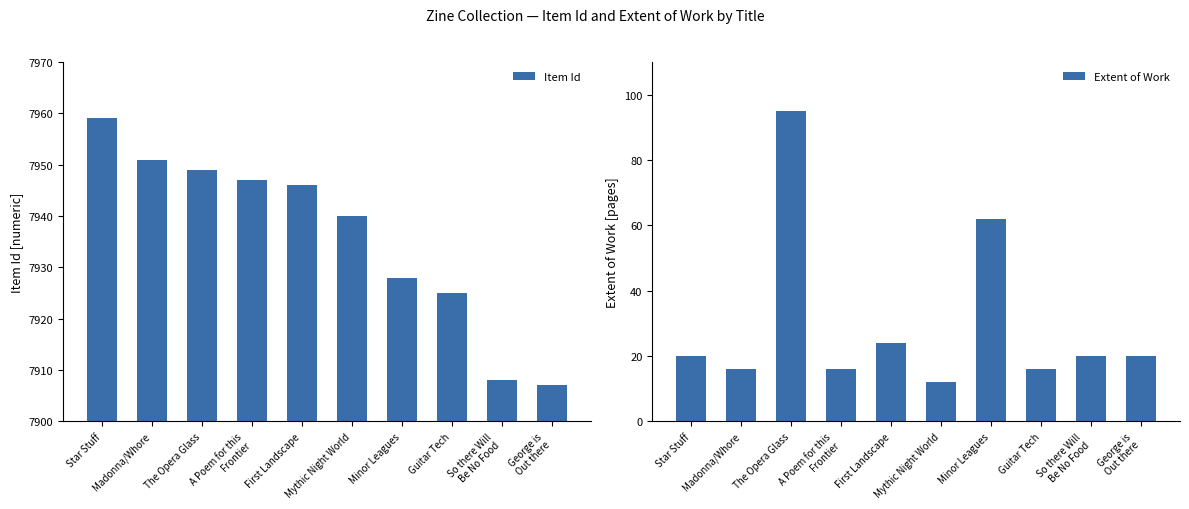

What is the total value across all series at A Poem for this
Frontier?

7963